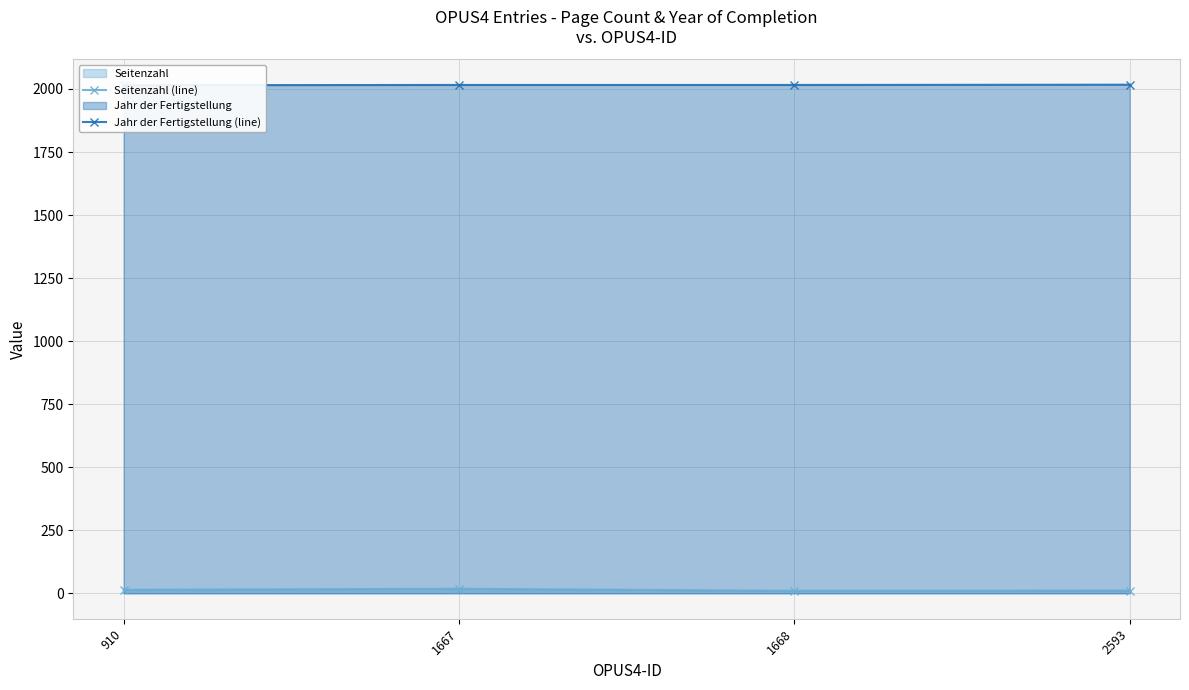

At which category is the sum across all series the highest?

1667